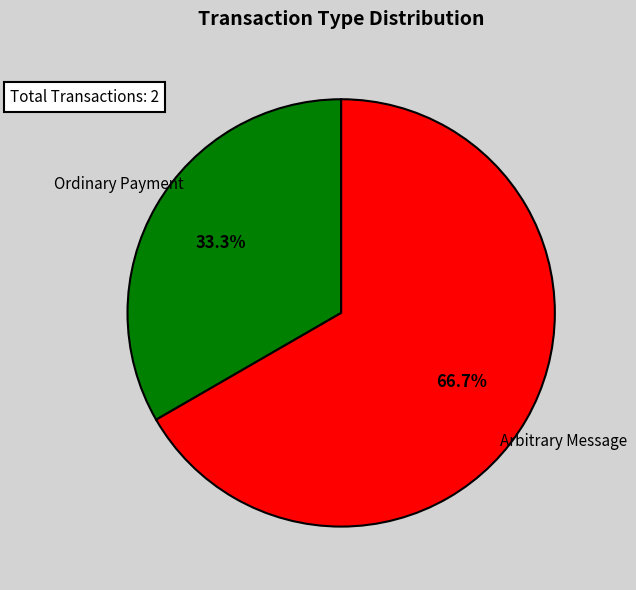

Which slice represents more than half of the pie?

Arbitrary Message